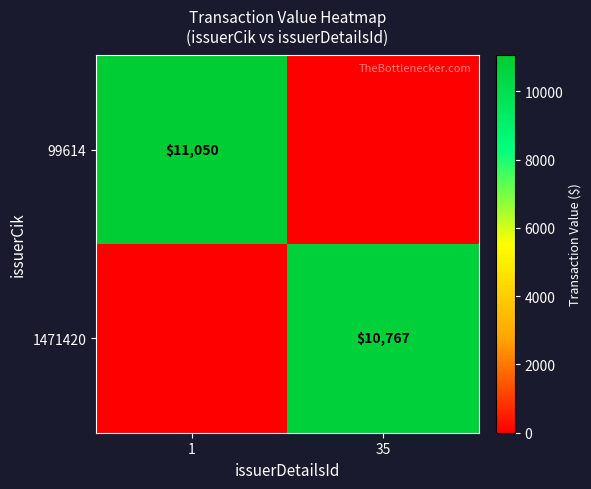

Which has a higher value, 35 or 1?

1